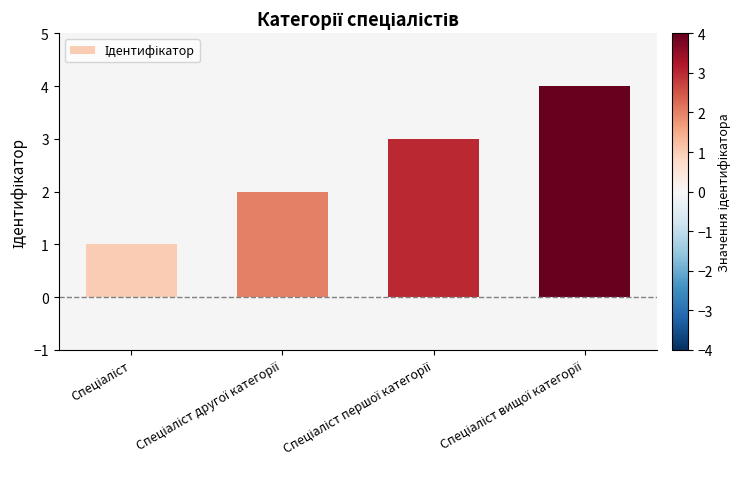

What is the difference between the maximum and minimum values?

3